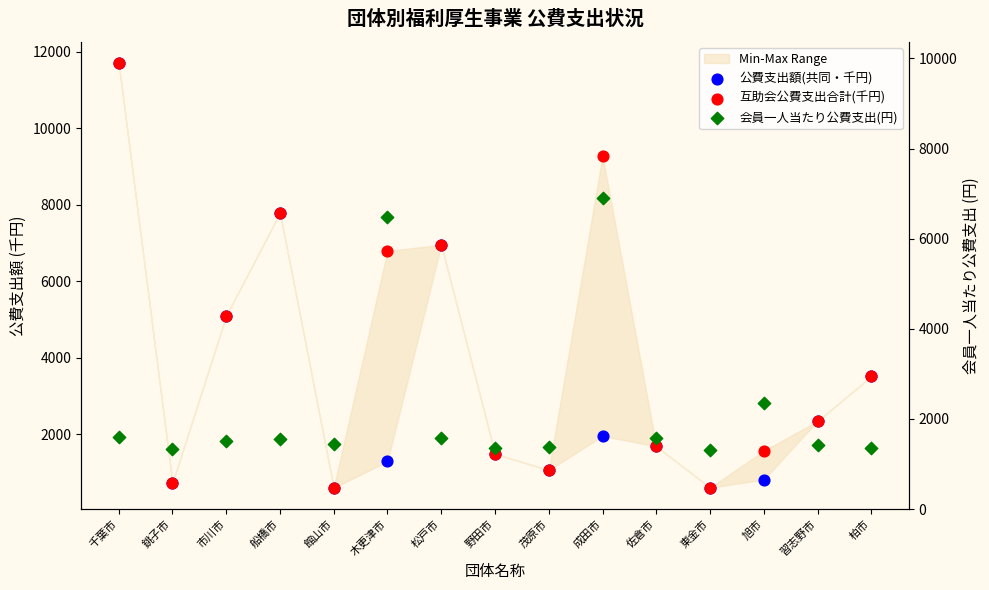

Which series has the largest Y range (max minus min)?

公費支出額(共同・千円)